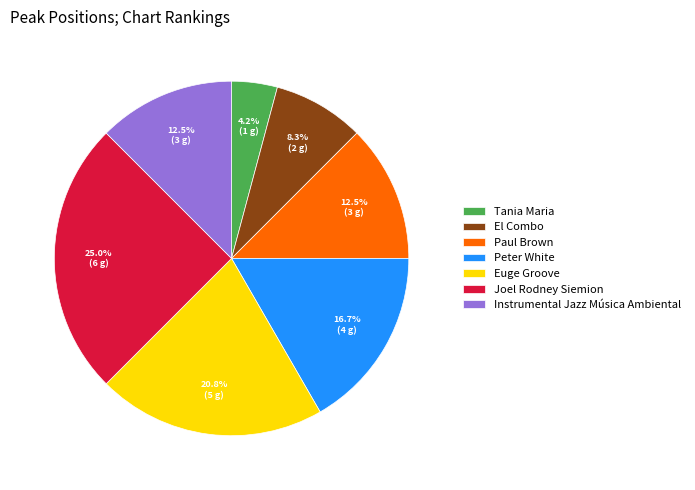

To the nearest percent, what is the average slice percentage?

14%